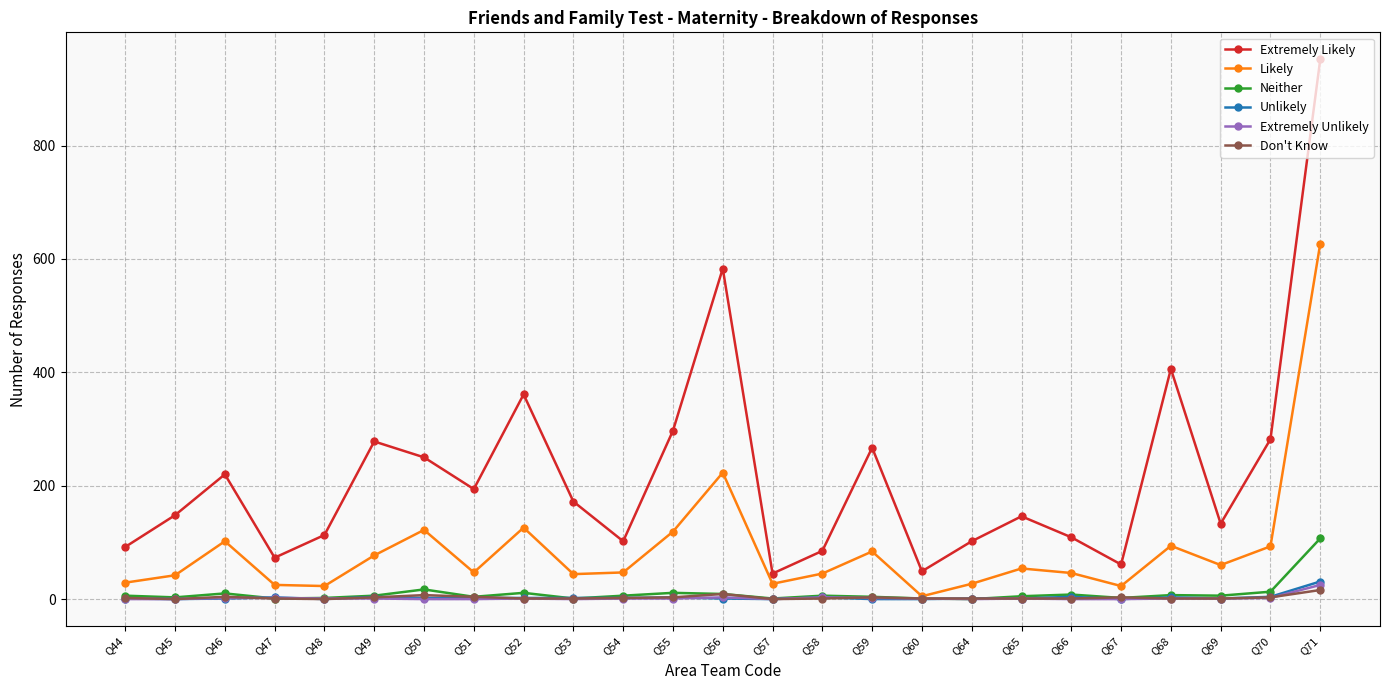

True or false: Extremely Likely and Unlikely intersect in this chart.

False